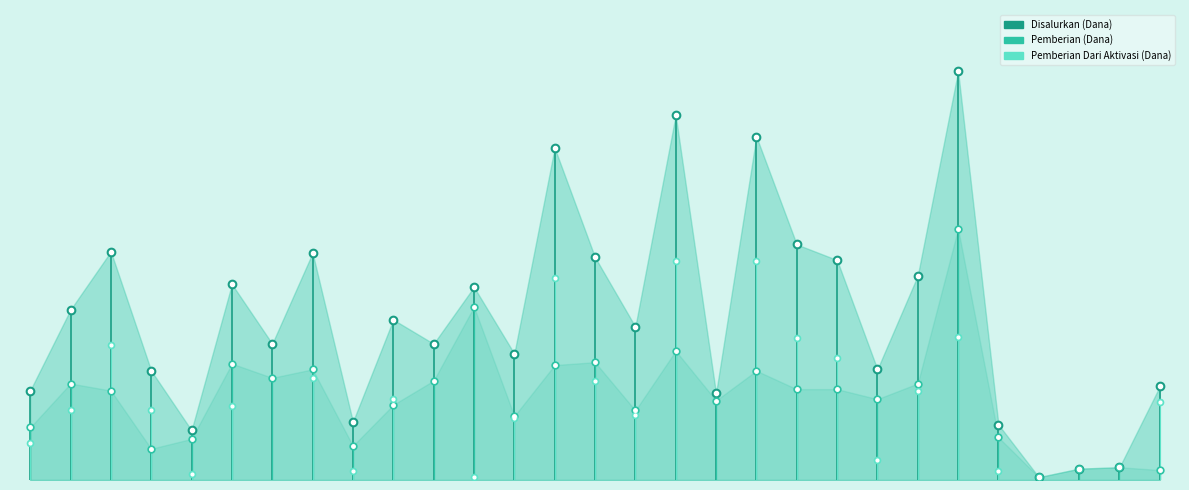

Which series has the largest total across all categories?

Disalurkan (Dana)